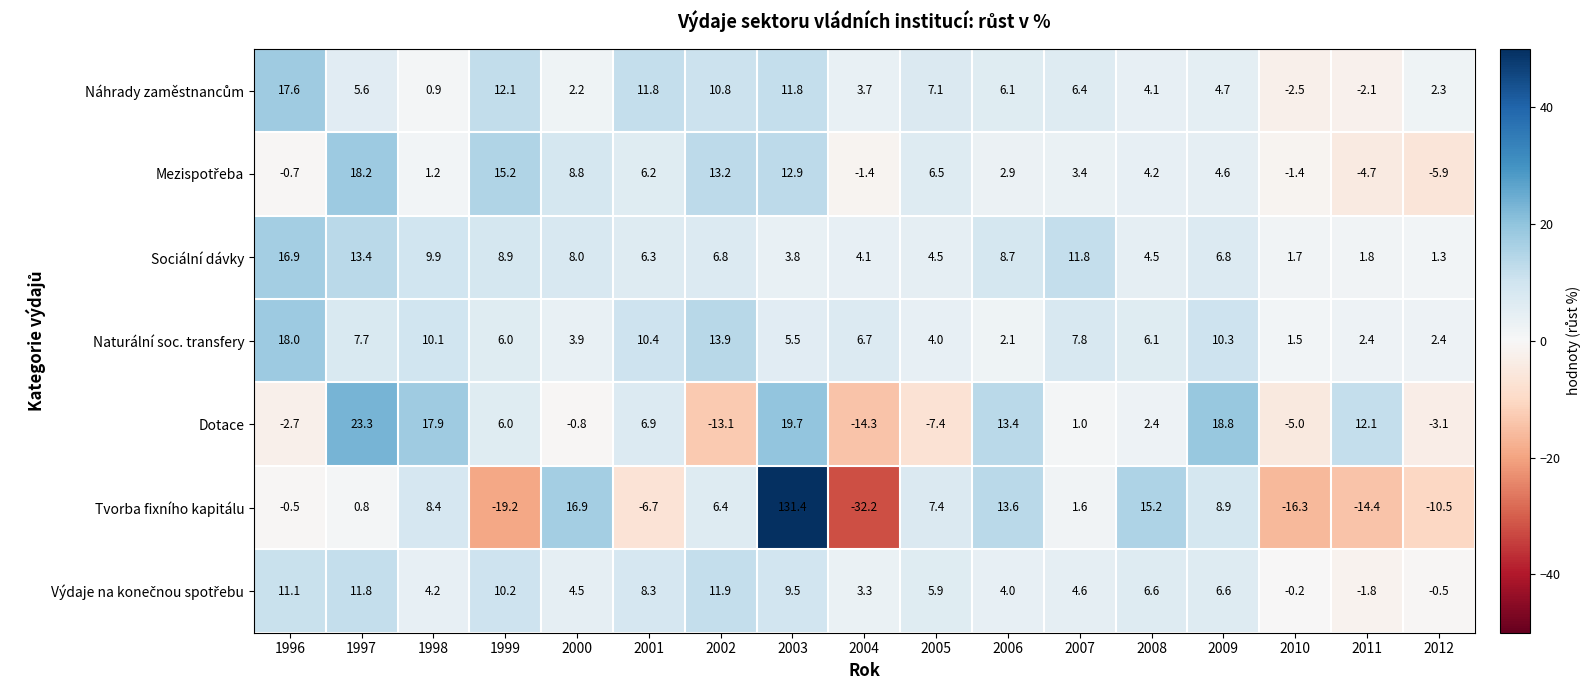

List the labels in order of Dotace value, smallest first.

2004, 2002, 2005, 2010, 2012, 1996, 2000, 2007, 2008, 1999, 2001, 2011, 2006, 1998, 2009, 2003, 1997